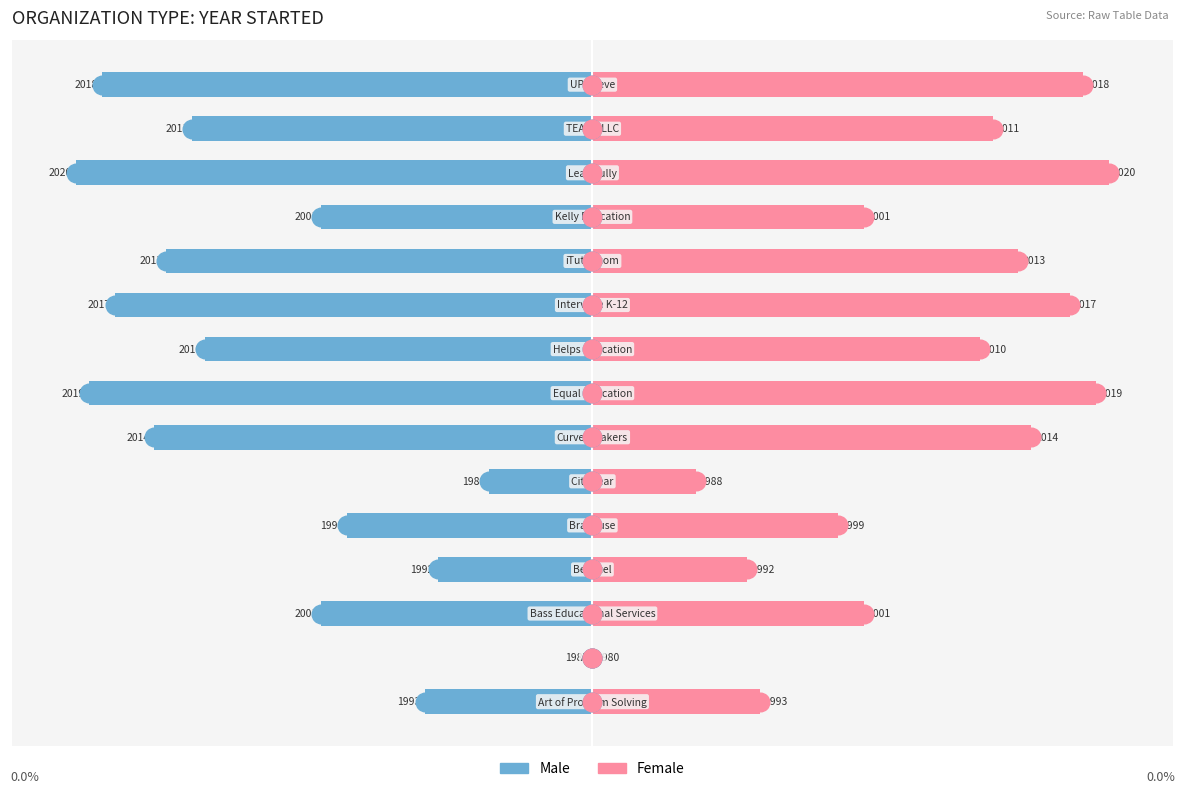

At how many categories does at least one series exceed 10?

13